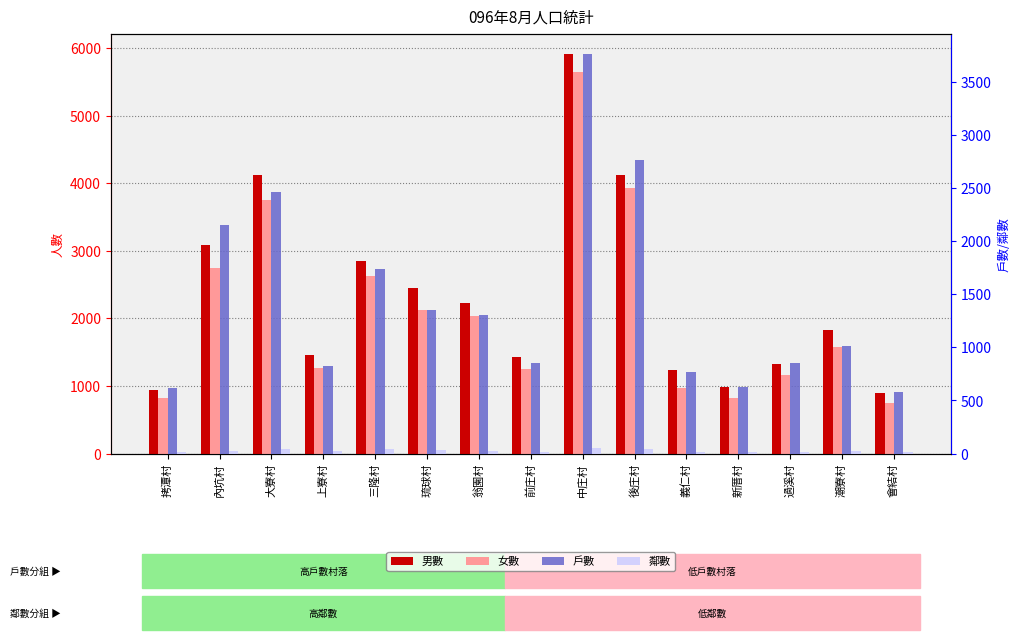

What is the minimum value shown in the chart?

12